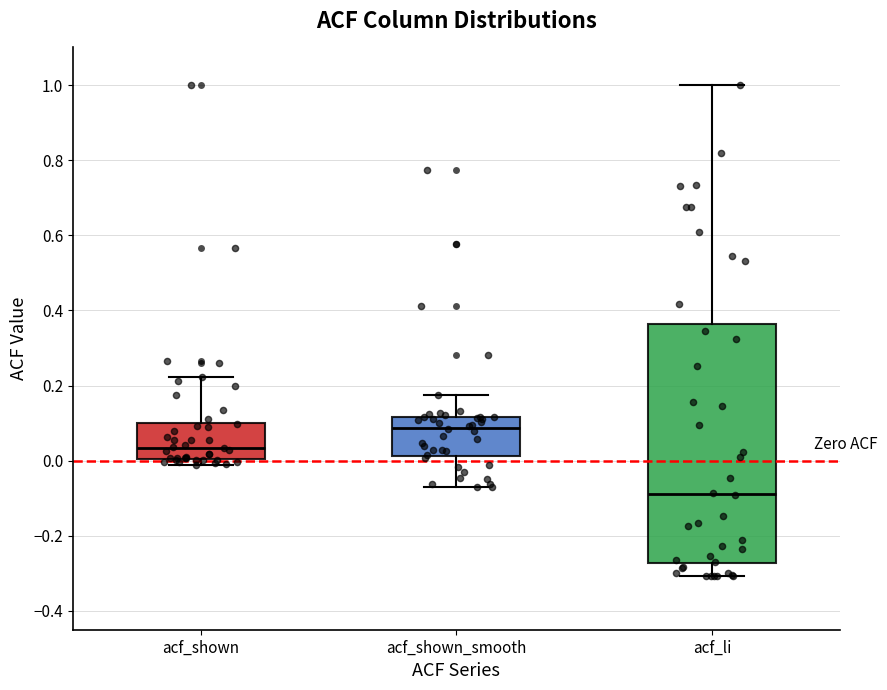

Where does the lower whisker of the box for acf_li end on the y-axis? The values are not printed on the chart, so give them approximately, as read against the axis.

-0.30